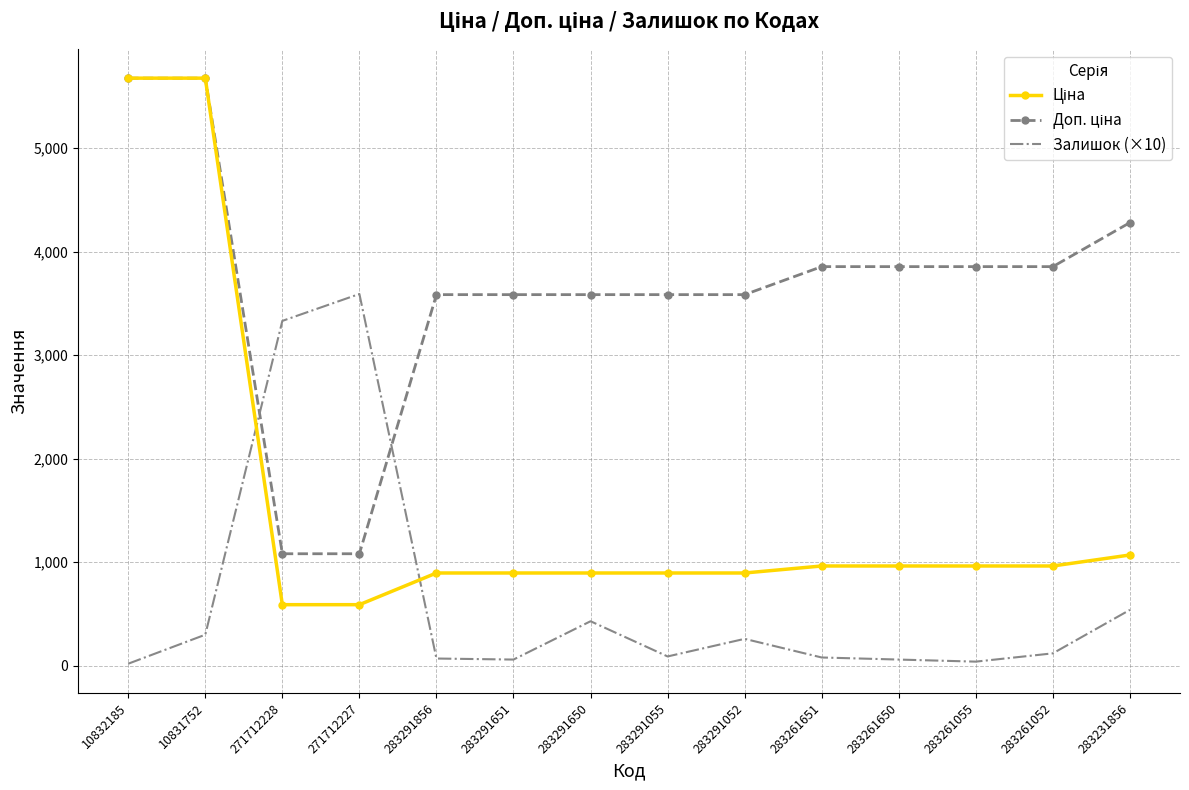

What is the total value across all series at 283291052?

4739.5